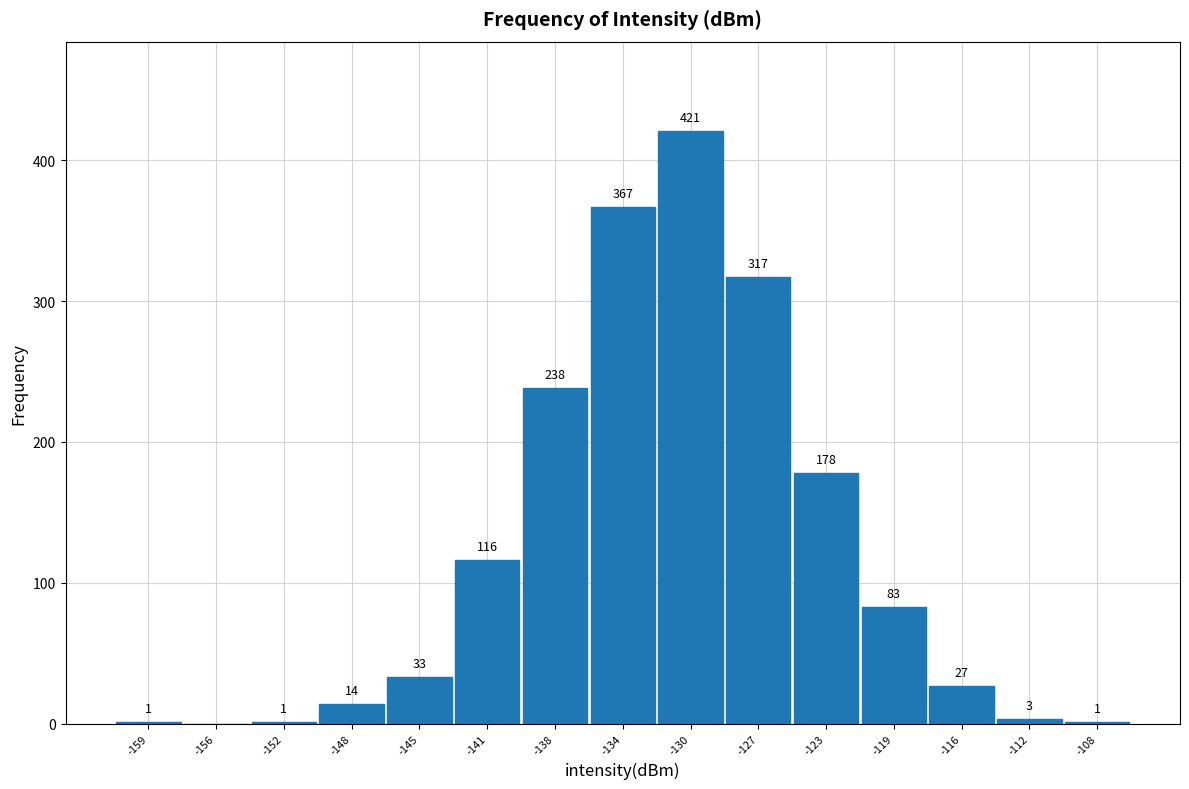

Over which range of the x-axis is the bar tallest?

-132.0 to -128.5